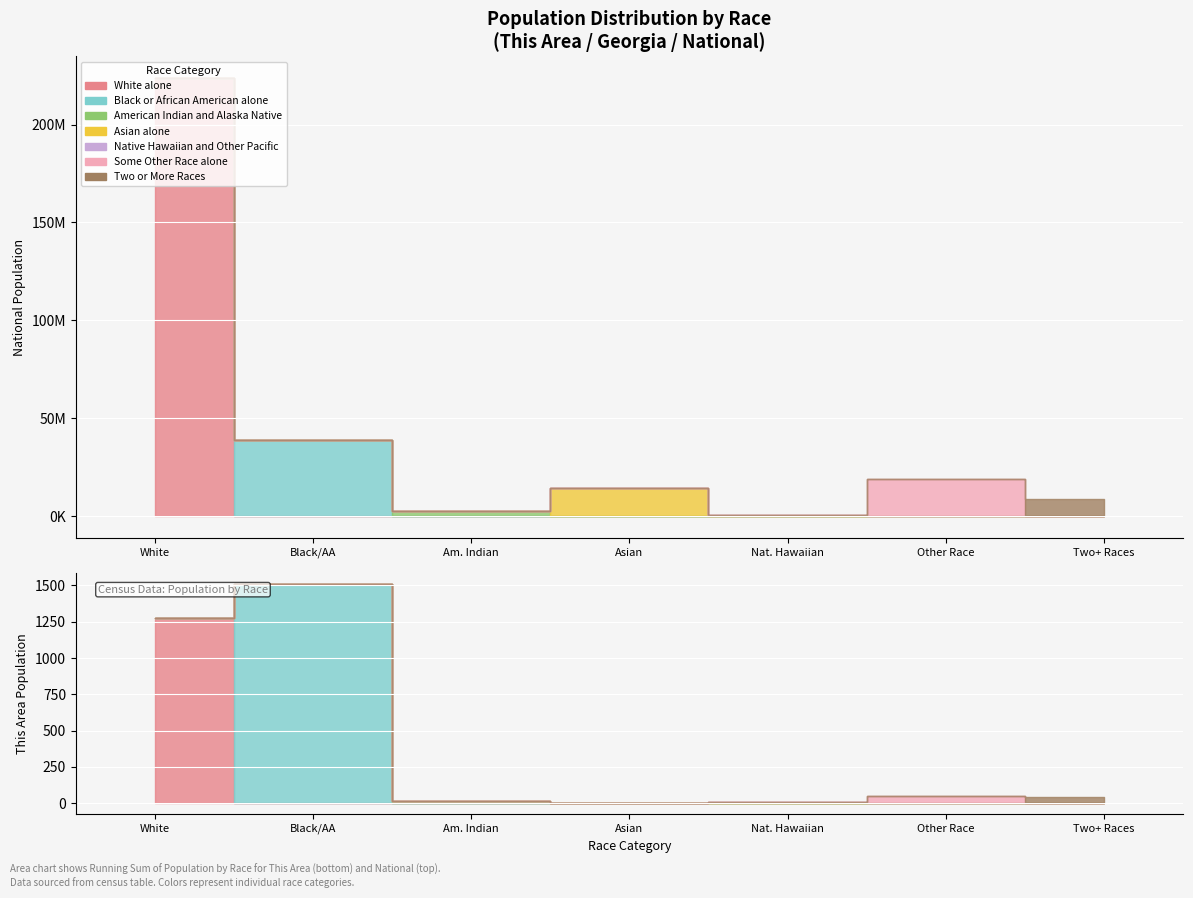

At which category is the sum across all series the highest?

White alone